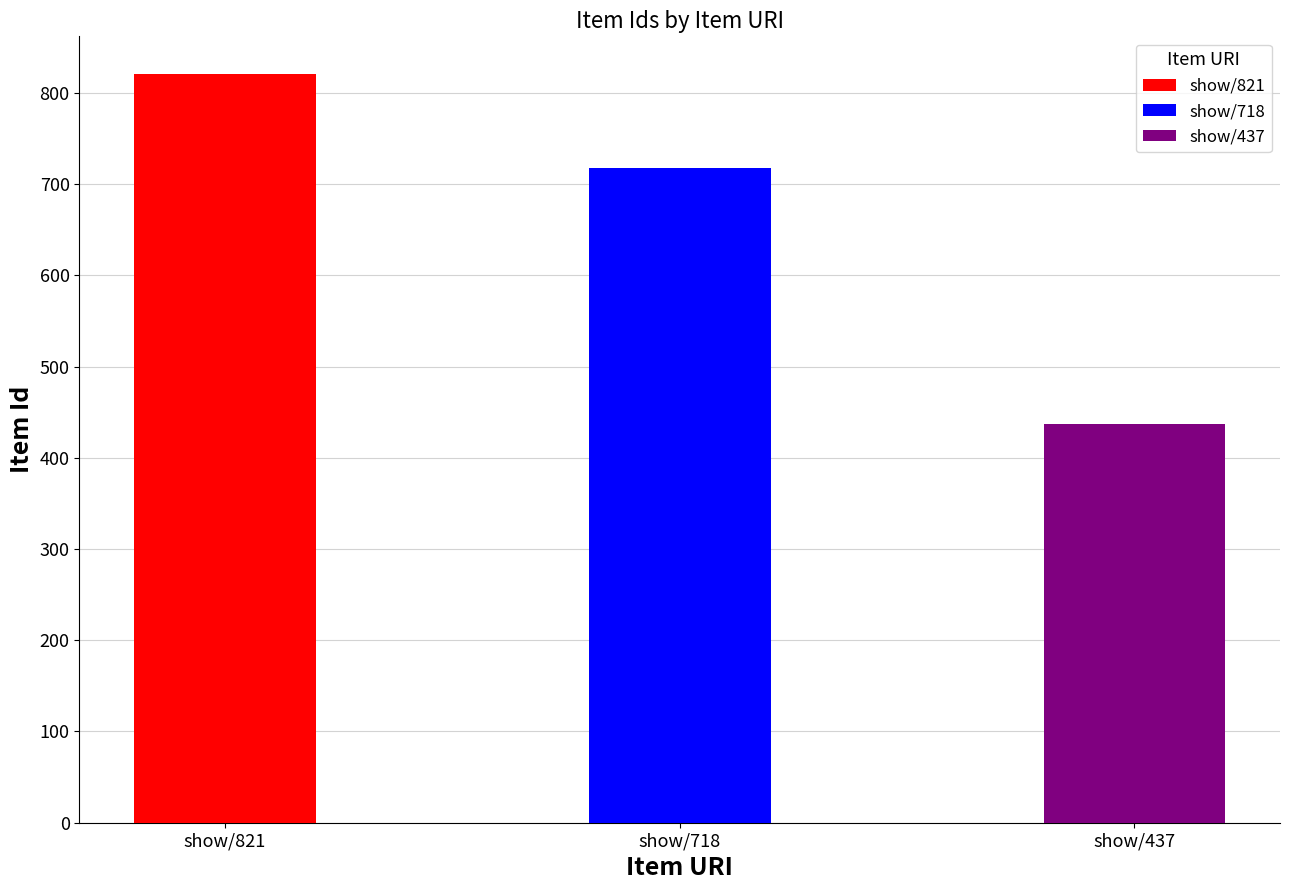

What is the change in value from show/718 to show/437?

-281